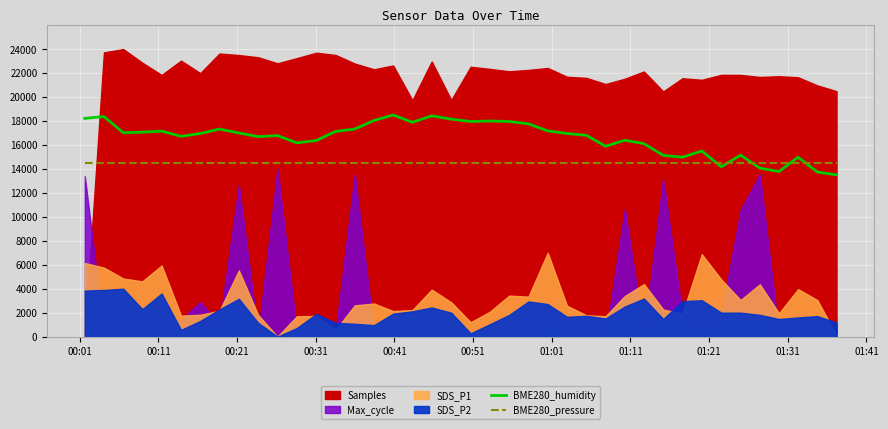

What is the highest value of the BME280_pressure series?

14500.0